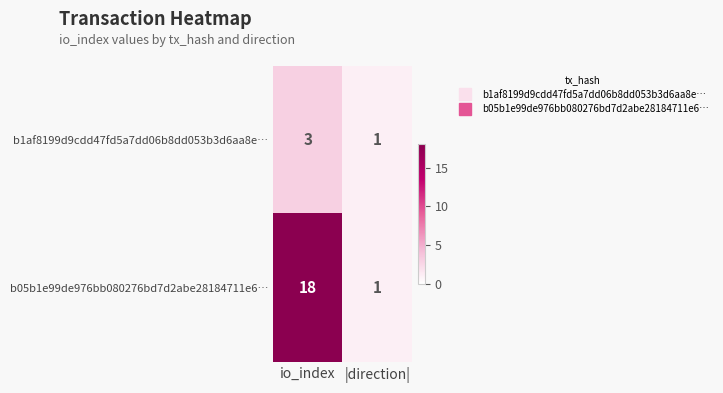

Is it true that b05b1e99de976bb080276bd7d2abe28184711e6… equals 30 at io_index?

False